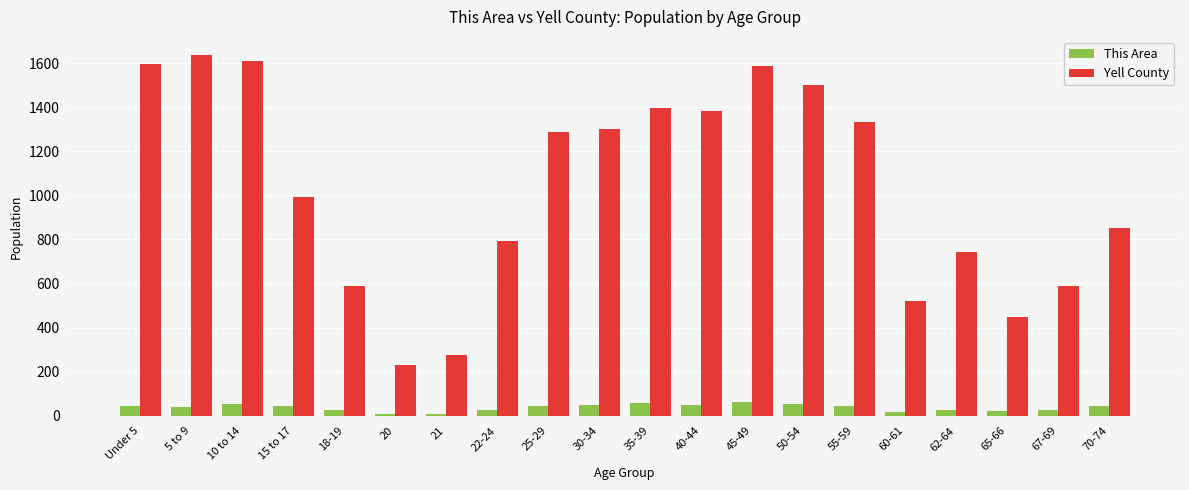

Which series has the largest total across all categories?

Yell County